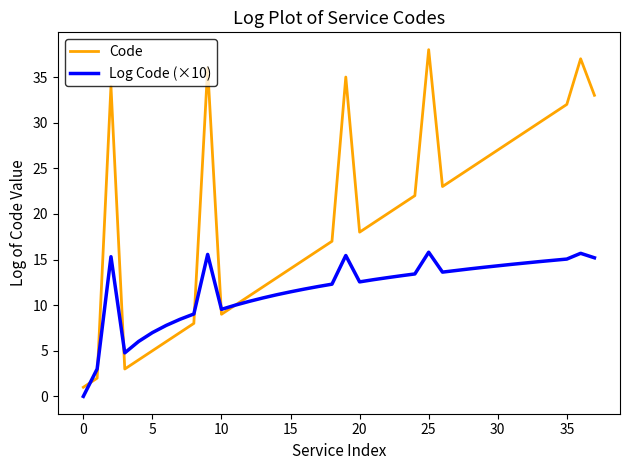

What is the maximum value shown in the chart?

38.0